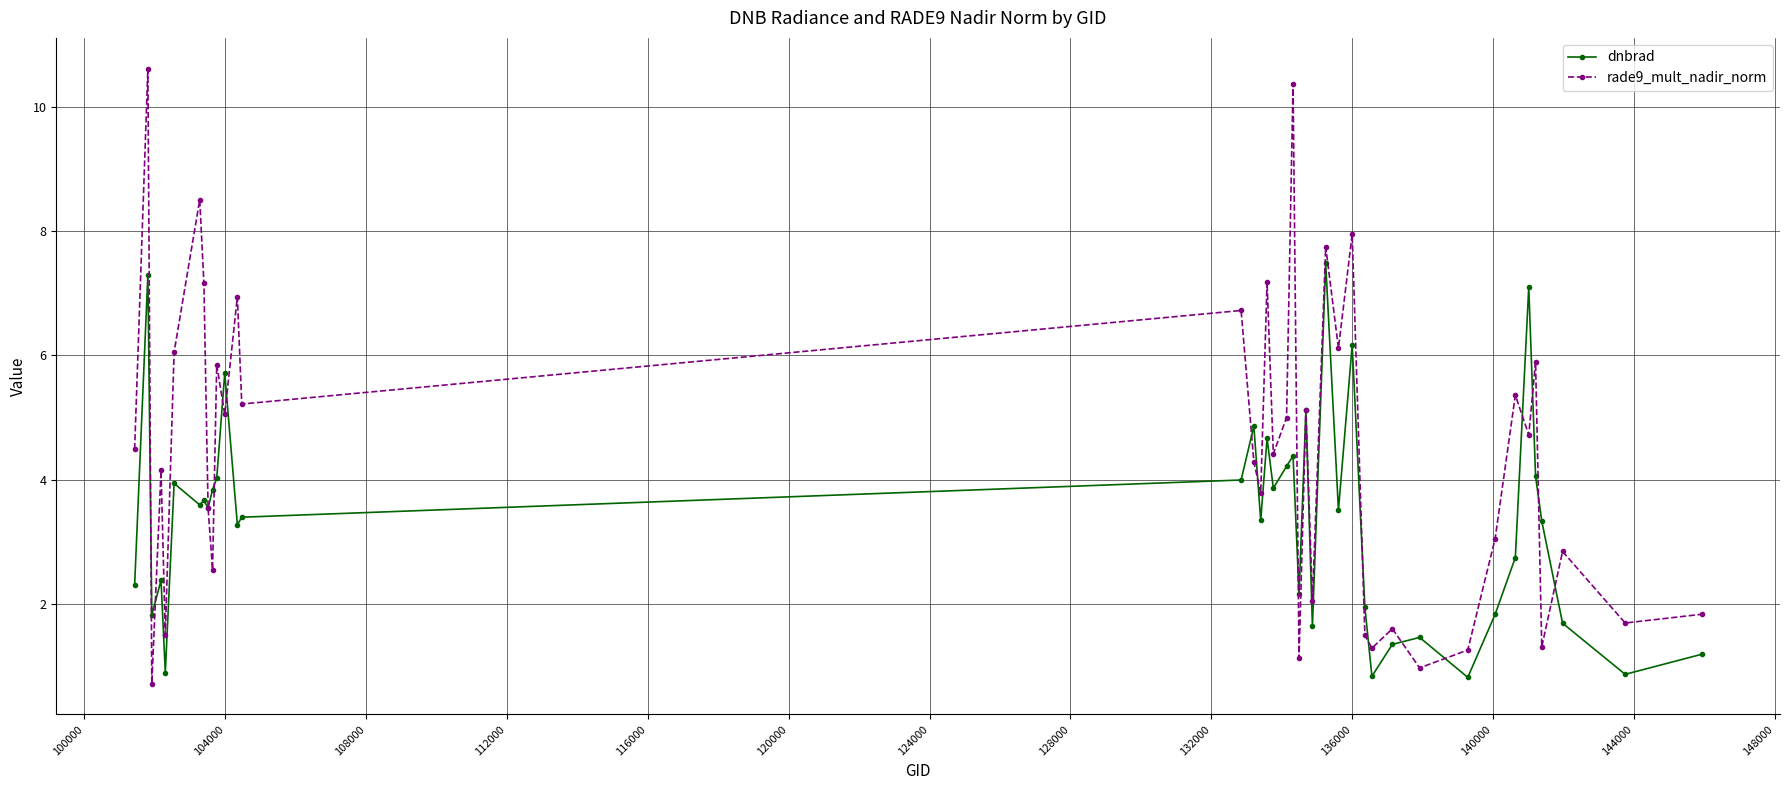

Which series has the widest spread of values?

rade9_mult_nadir_norm